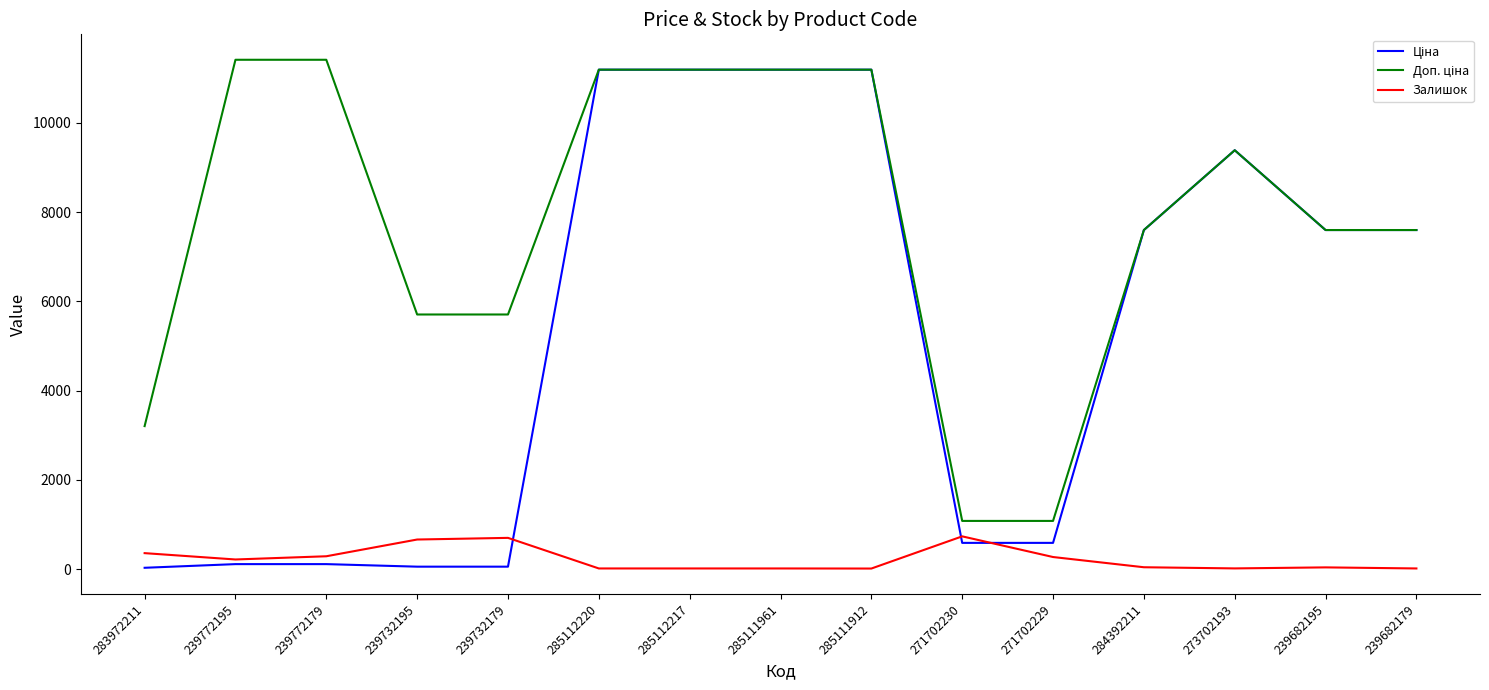

True or false: Залишок has a value of 218.0 at 239772195.

True